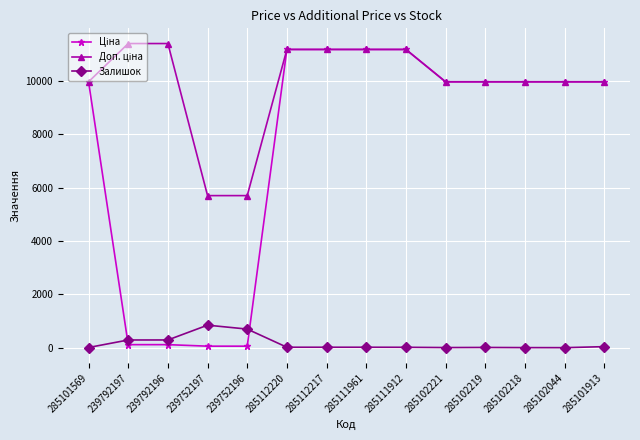

What is the difference between the maximum and minimum values in the Залишок series?

844.0